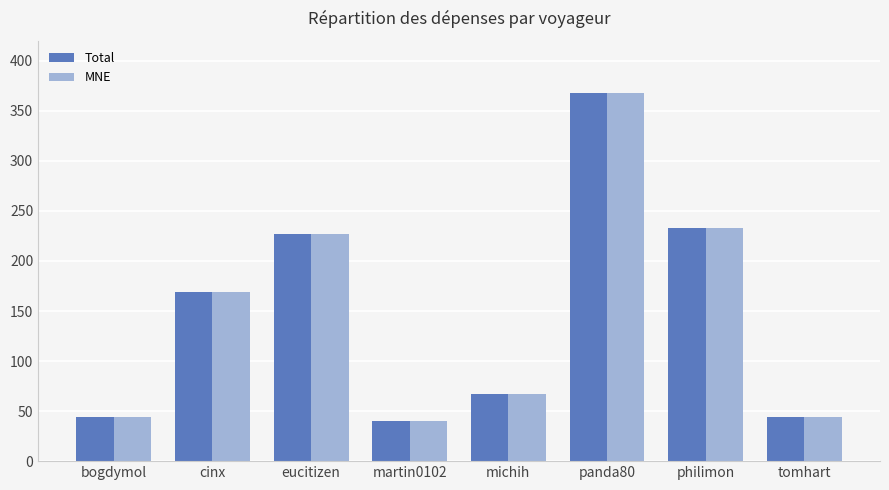

At which category is the sum across all series the highest?

panda80